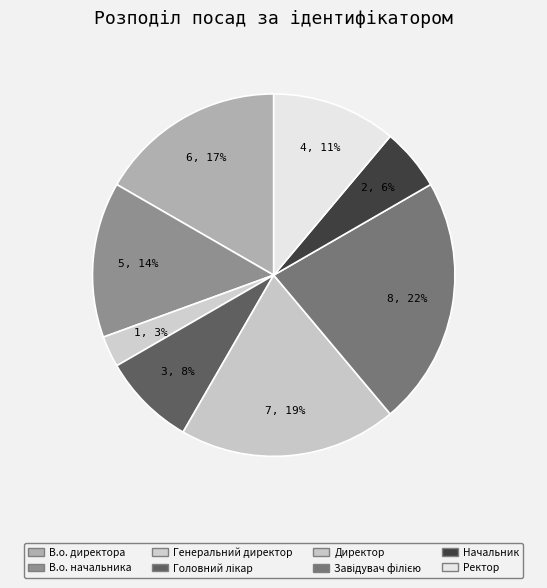

Count the number of slices in the pie.

8